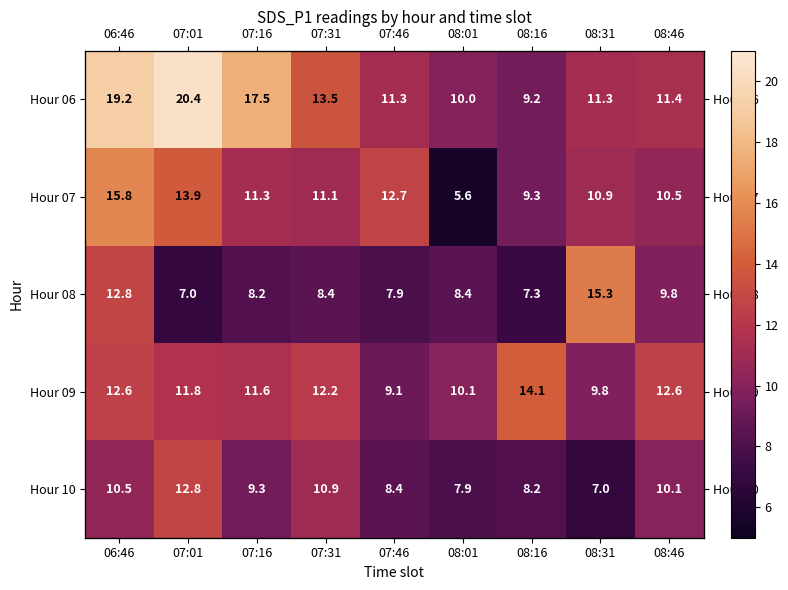

How many values in the Hour 09 series are below 11?

3